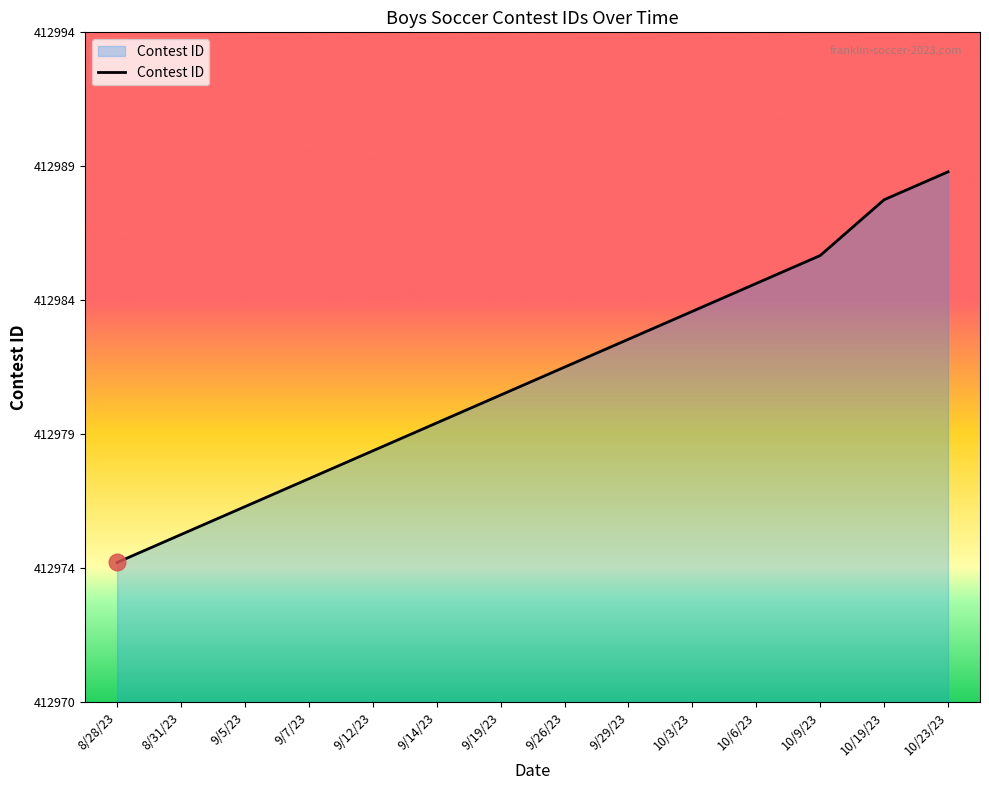

Between 9/29/23 and 9/26/23, which is larger?

9/29/23